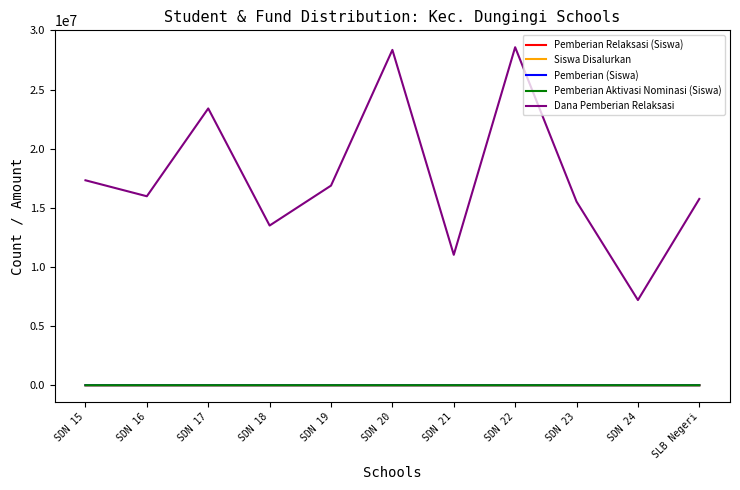

Which series changed the most between SDN 17 and SDN 22?

Dana Pemberian Relaksasi